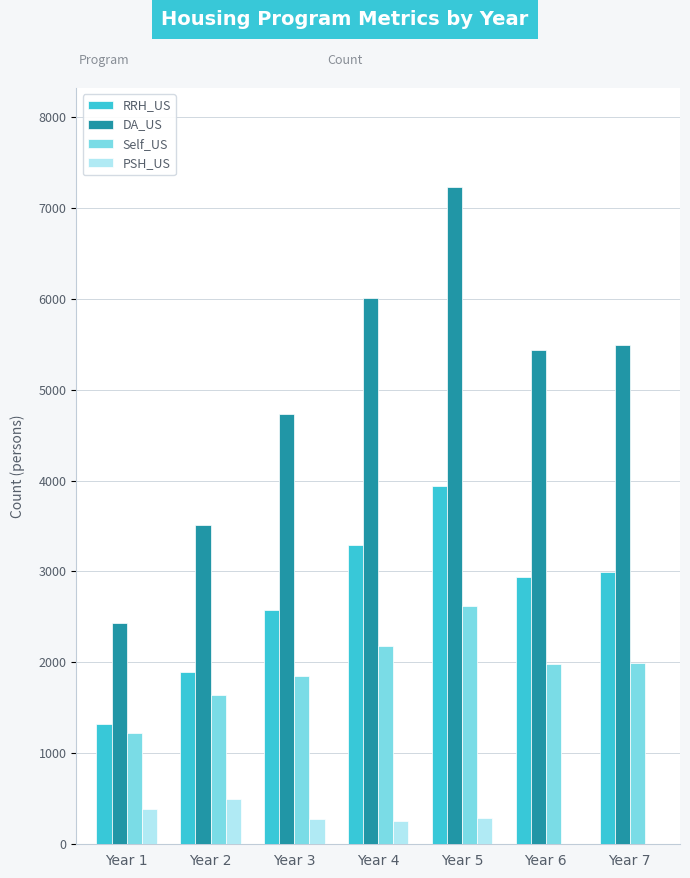

True or false: RRH_US has a value of 1321 at Year 1.

True